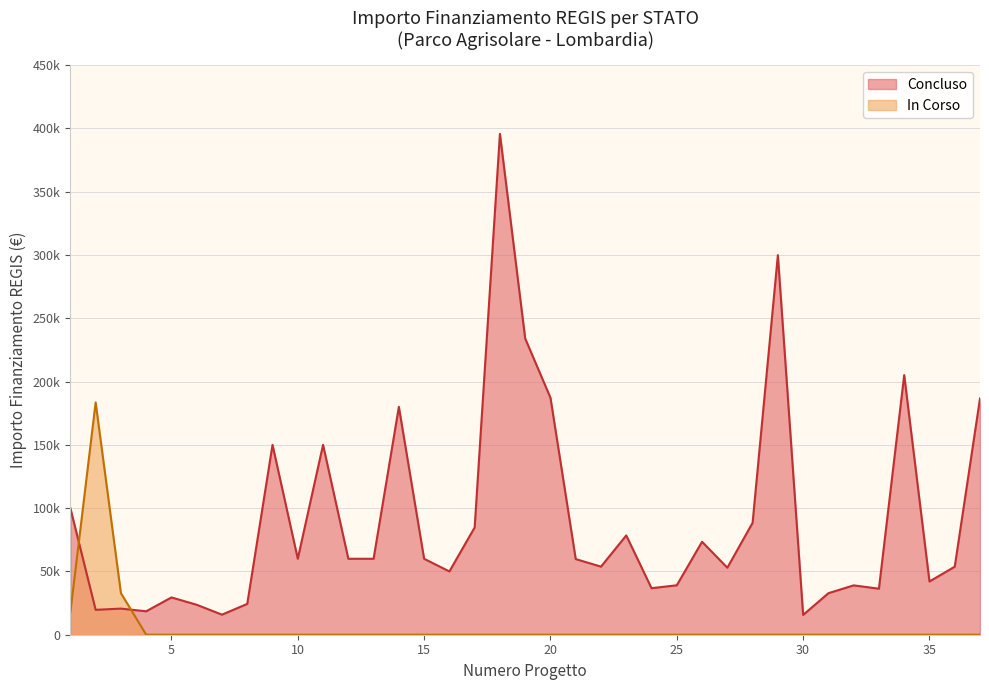

Does the chart display data point markers on the line(s)?

No